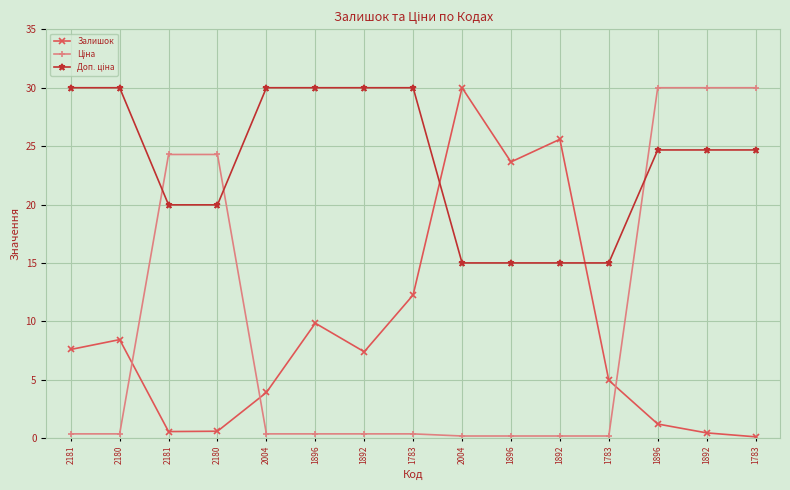

How many categories are shown in the chart?

15